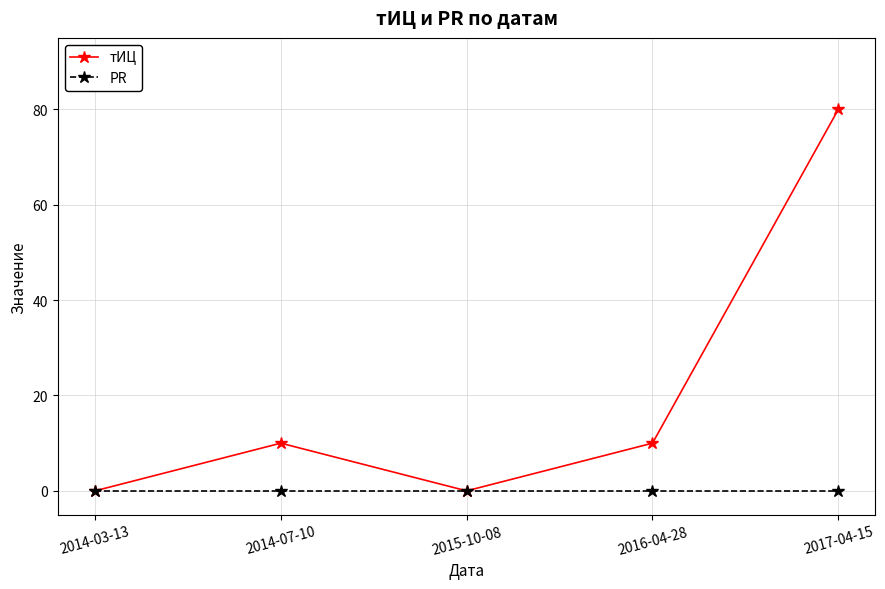

What is the maximum value for тИЦ?

80